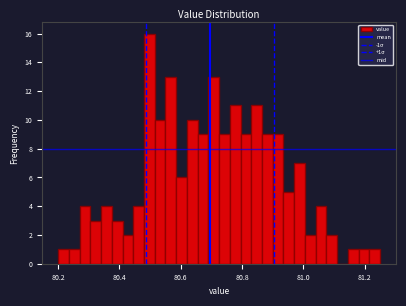

Around what value on the x-axis is the tallest bar? Give the approximate position of its centre, as read against the axis.

80.50